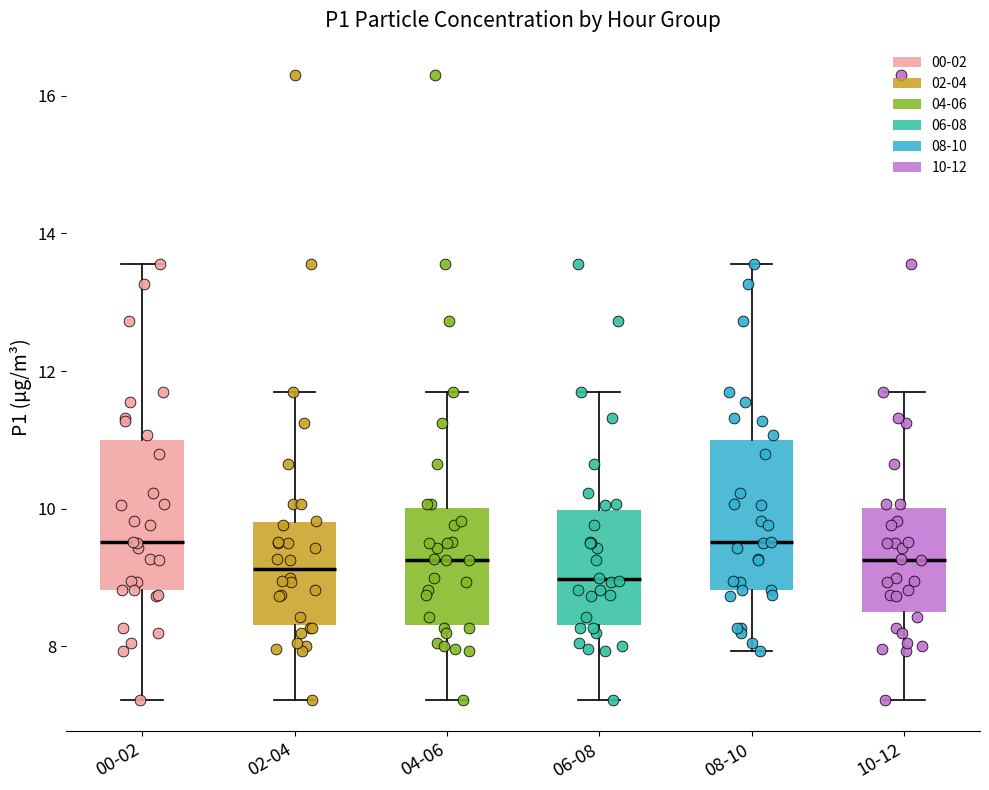

Reading left to right, read every box against the y-axis: the position of its median line, the range the box covers, and the ends of its whiskers. The values are not printed on the chart, so give them approximately, as read against the axis.

00-02: median 9.6, box 8.8 to 11.0, whiskers 7.2 to 13.6
02-04: median 9.2, box 8.4 to 9.8, whiskers 7.2 to 11.8
04-06: median 9.2, box 8.4 to 10.0, whiskers 7.2 to 11.8
06-08: median 9.0, box 8.4 to 10.0, whiskers 7.2 to 11.8
08-10: median 9.6, box 8.8 to 11.0, whiskers 8.0 to 13.6
10-12: median 9.2, box 8.6 to 10.0, whiskers 7.2 to 11.8